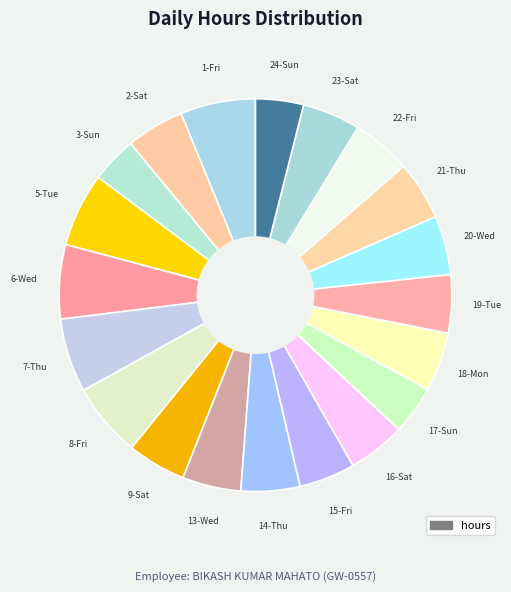

How many slices are in this pie chart?

20